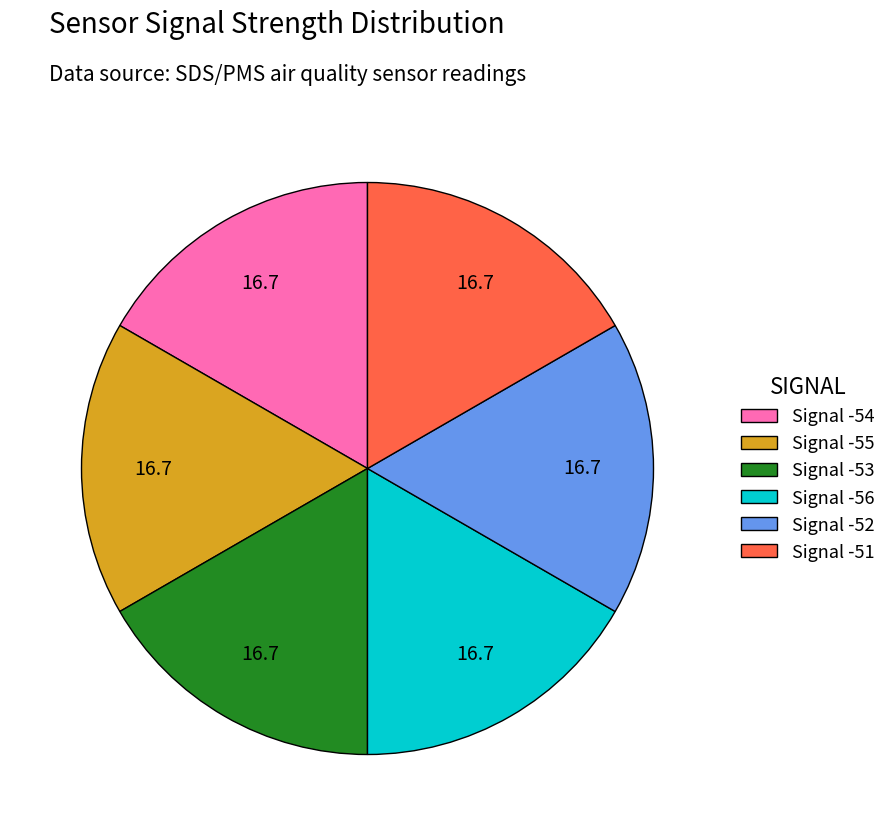

Combined, do Signal -51 and Signal -52 account for over 50%?

No